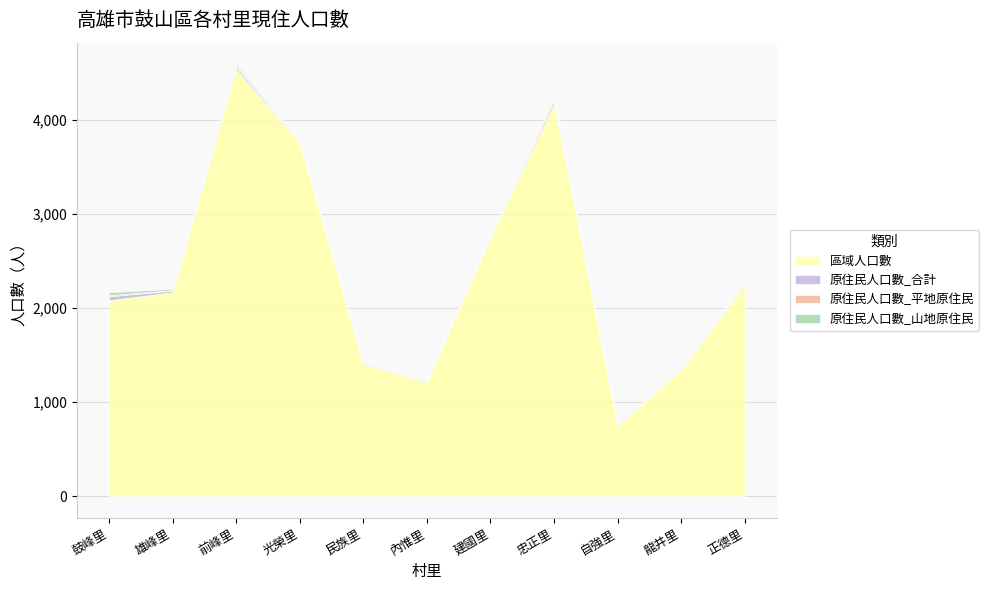

What are all the series names shown in the legend?

區域人口數, 原住民人口數_合計, 原住民人口數_平地原住民, 原住民人口數_山地原住民